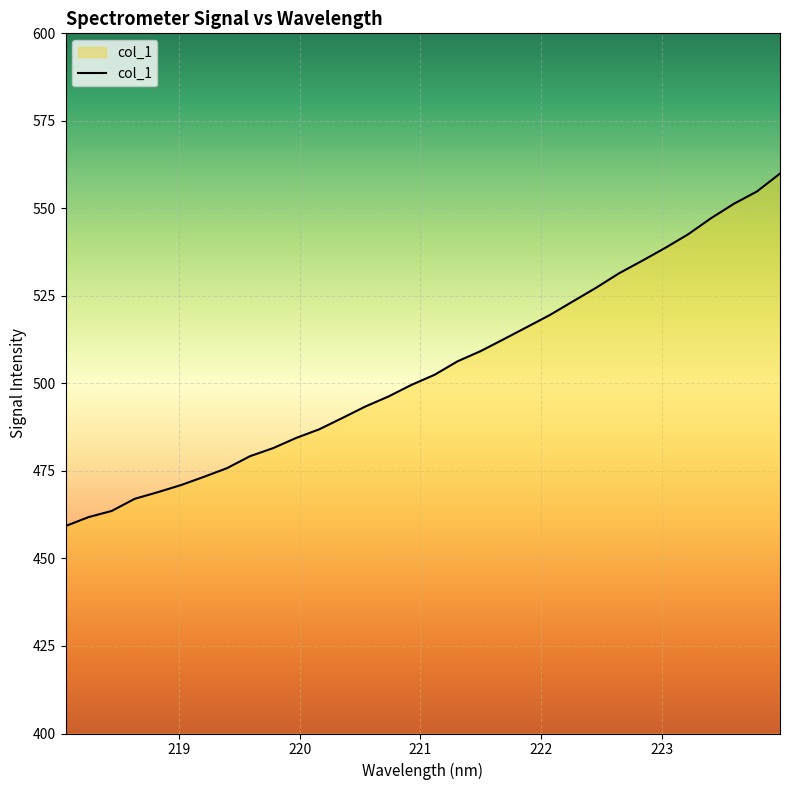

How many distinct data groups are displayed?

1